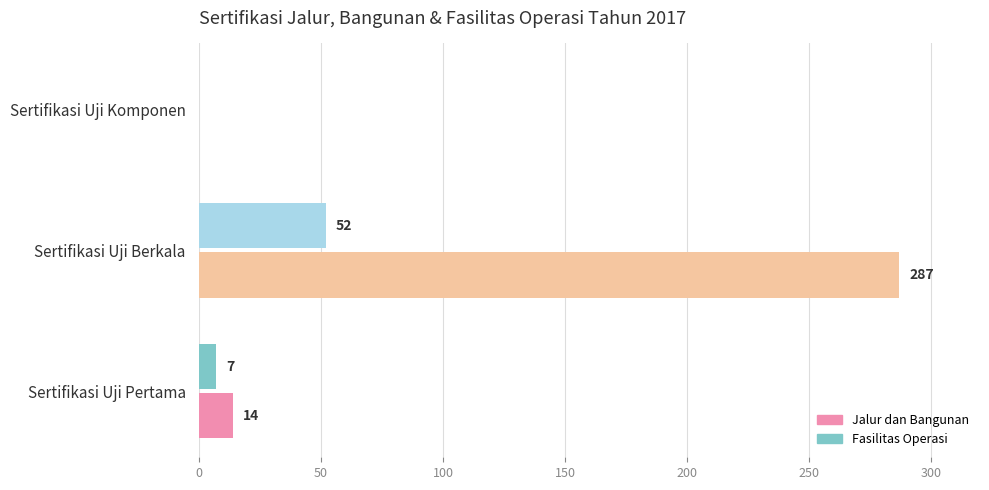

The value of Fasilitas Operasi at Sertifikasi Uji Berkala is 52. True or false?

True